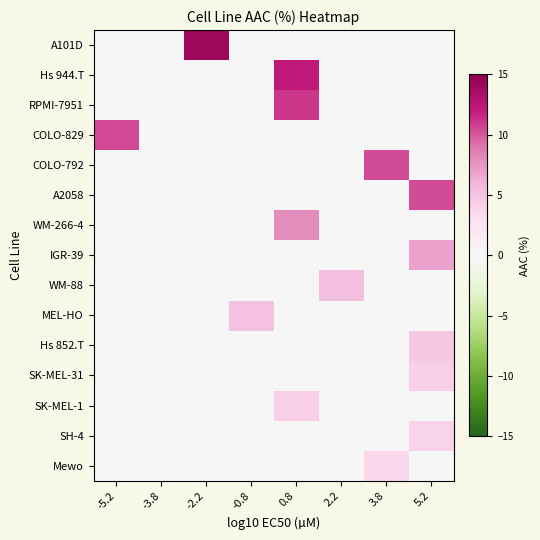

At which category is the sum across all series the highest?

0.8